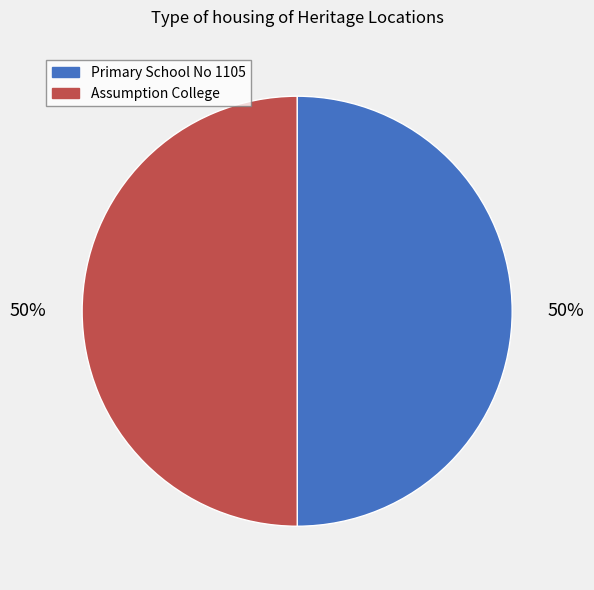

Is it true that Assumption College is 38% of the pie?

False